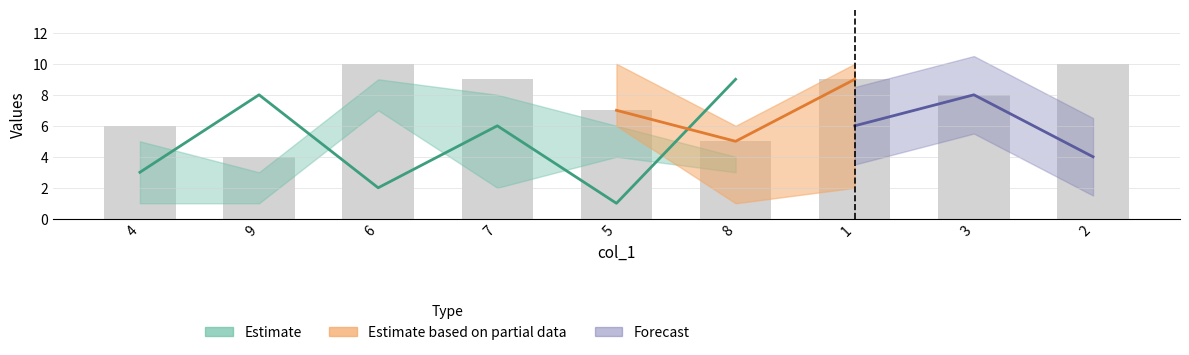

At which label does col_4 first exceed 5?

4